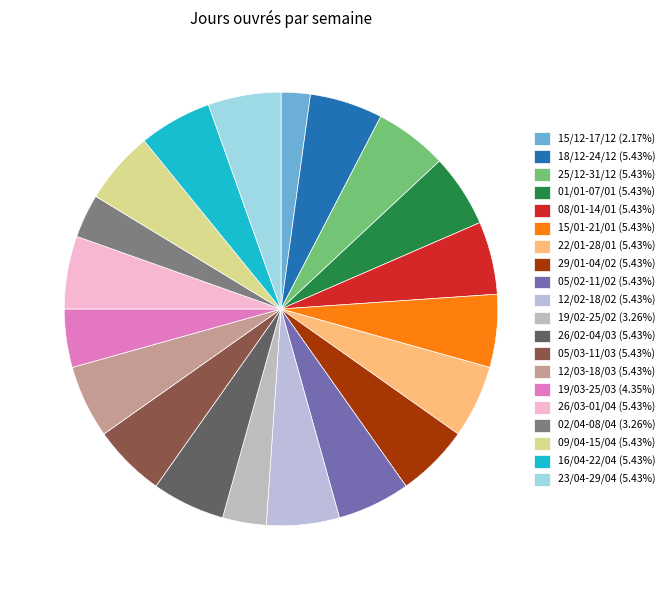

Count the number of slices in the pie.

20